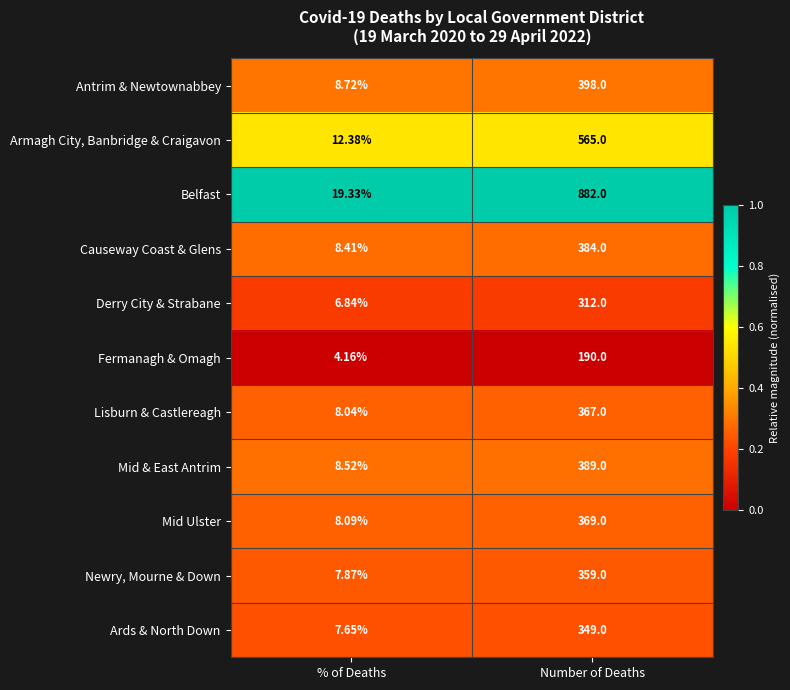

Is the value of Mid Ulster at Number of Deaths greater than the value of Newry, Mourne & Down at % of Deaths?

Yes